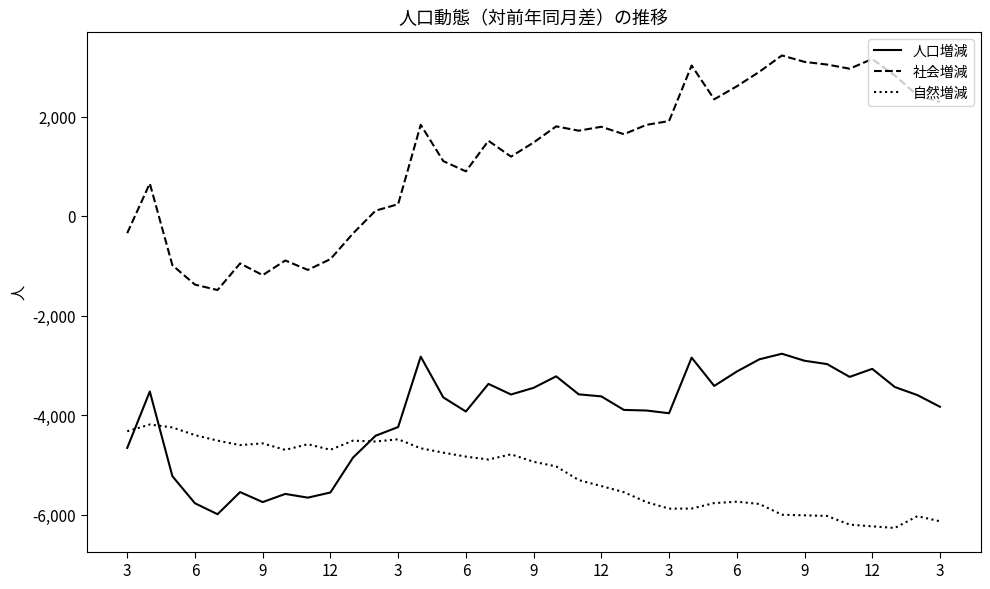

What is the difference between the maximum and minimum values in the 人口増減 series?

3225